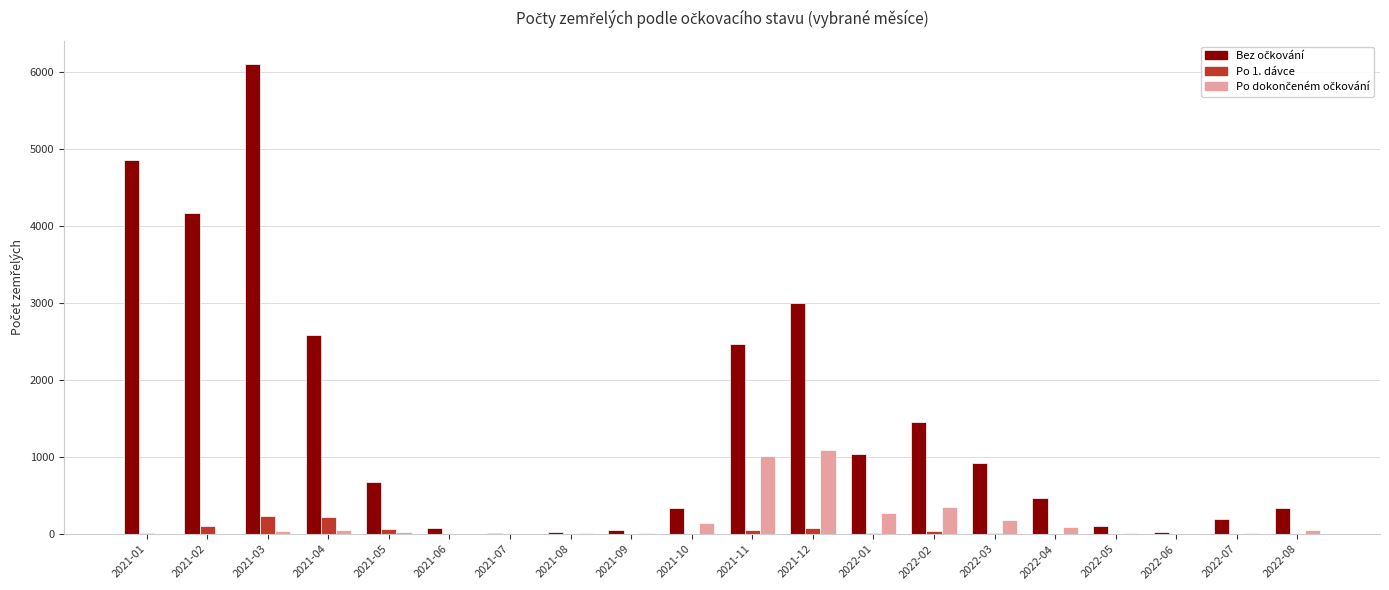

What is the maximum value shown in the chart?

6100